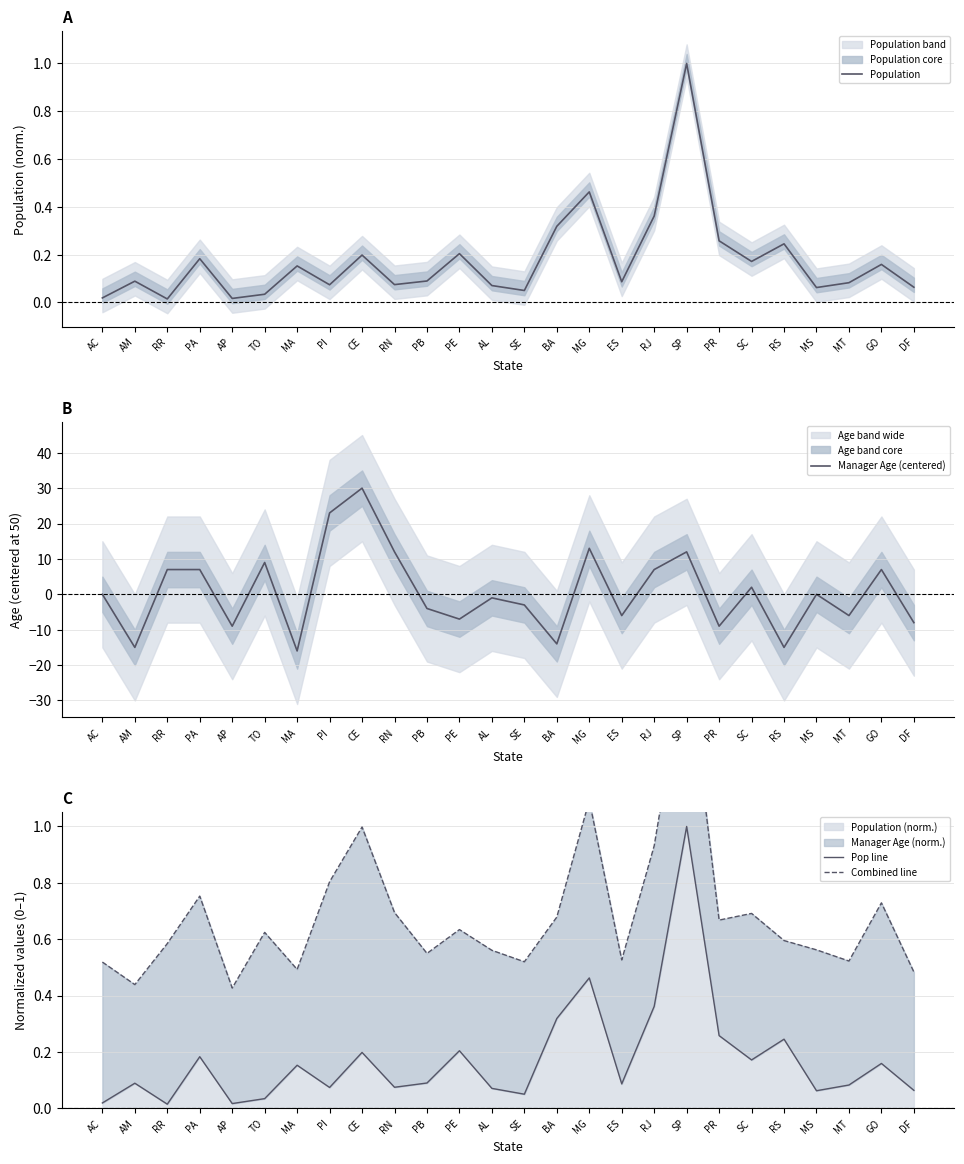

Where is the first local maximum for Manager Age (centered)?

TO